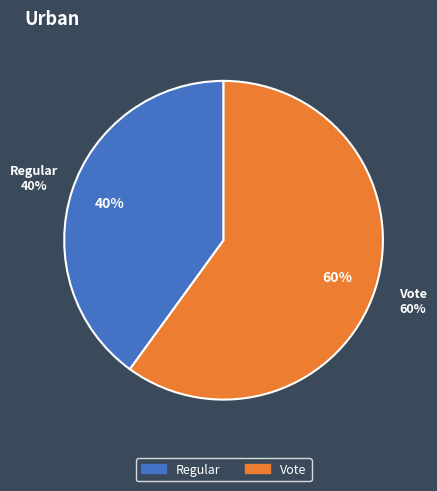

To the nearest percent, what portion does Vote represent?

60%